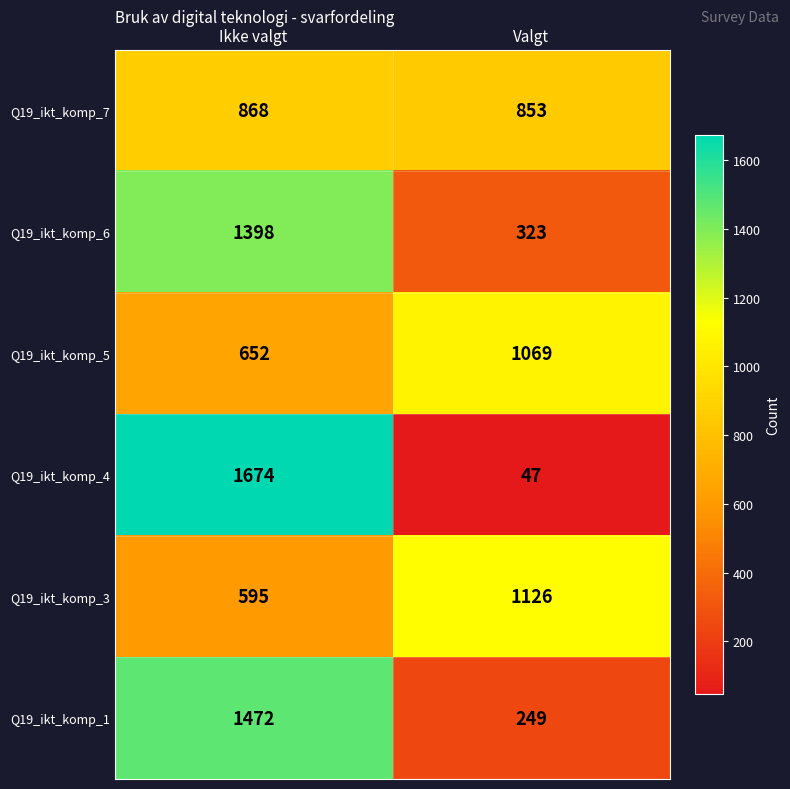

Between Ikke valgt and Valgt, which series saw the biggest shift?

Q19_ikt_komp_4